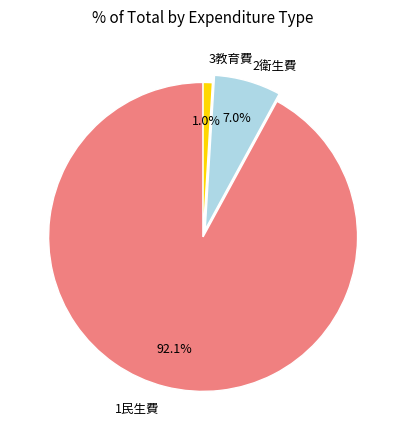

Is there any slice that represents more than half of the pie?

Yes